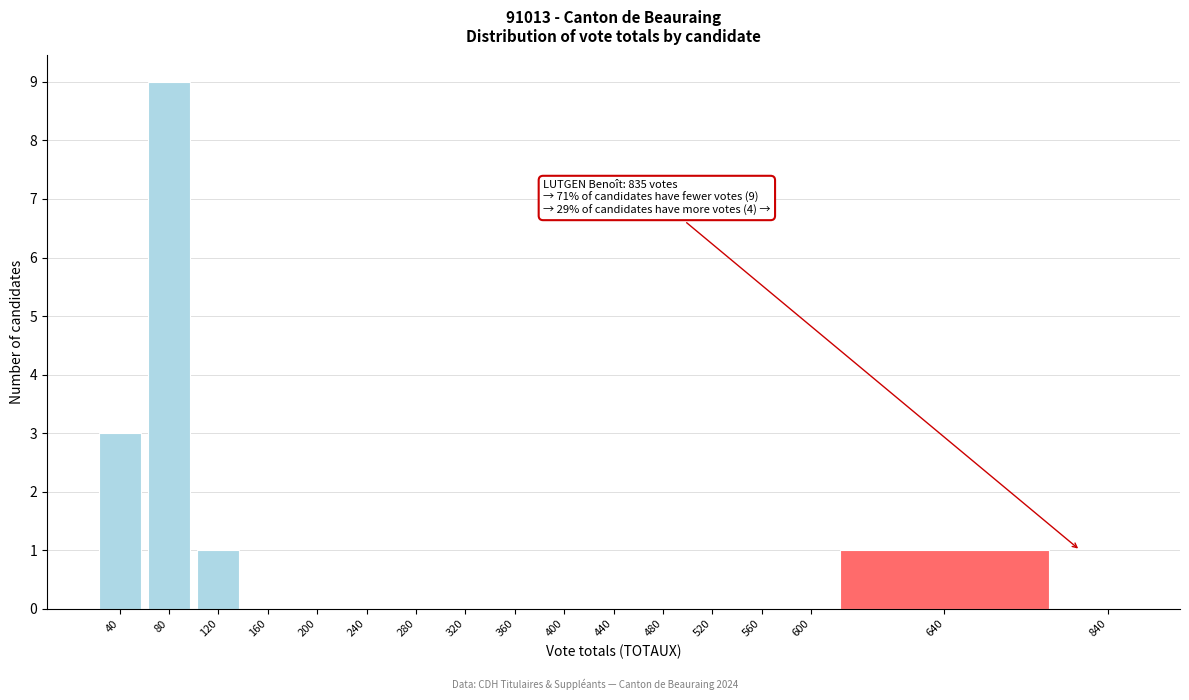

Reading left to right, transcribe all the data shown in this chart.

40=3	80=9	120=1	160=0	200=0	240=0	280=0	320=0	360=0	400=0	440=0	480=0	520=0	560=0	600=0	640=1	840=0